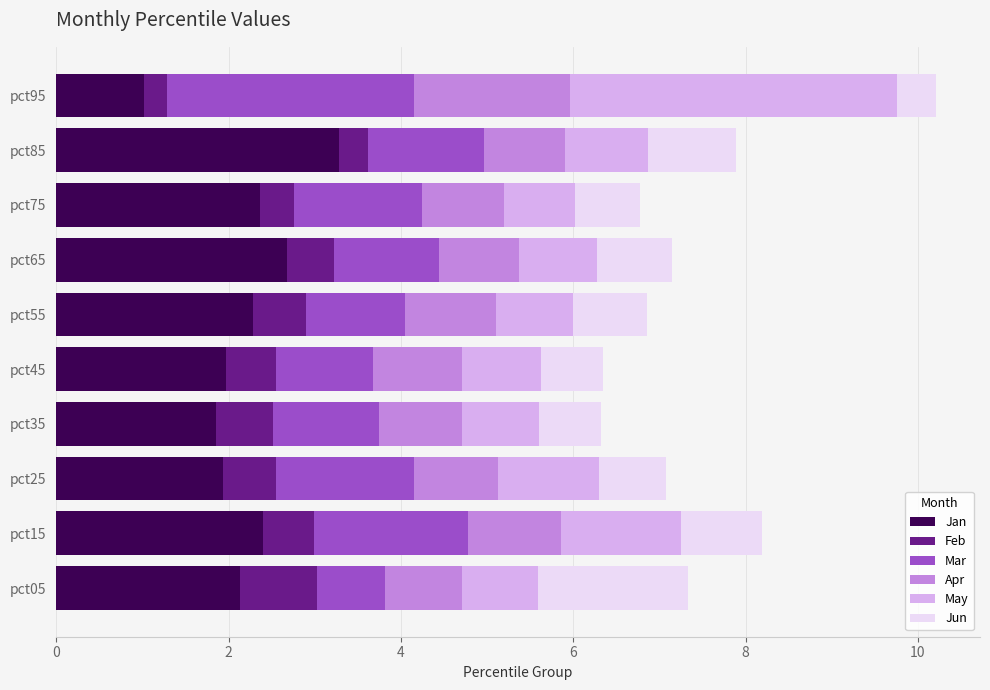

What is the difference between the maximum and minimum values in the Jan series?

2.3